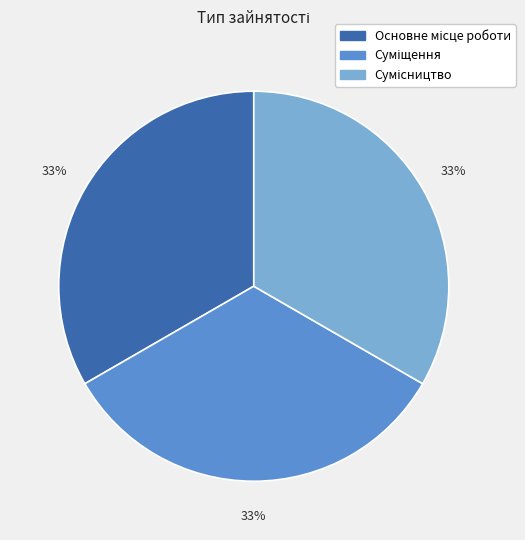

To the nearest percent, what is the average slice percentage?

33%